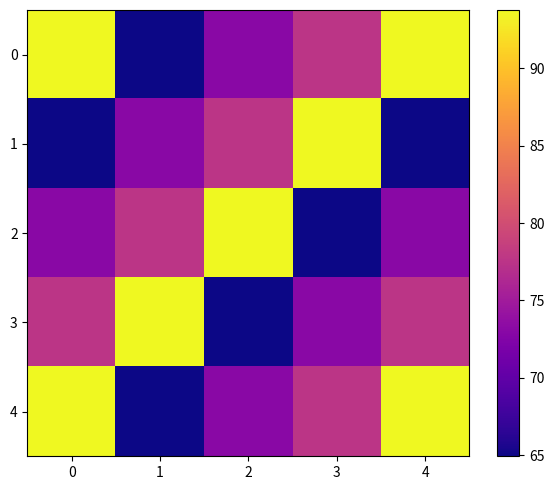

What is the spread (max minus min) of values at 0?

28.9